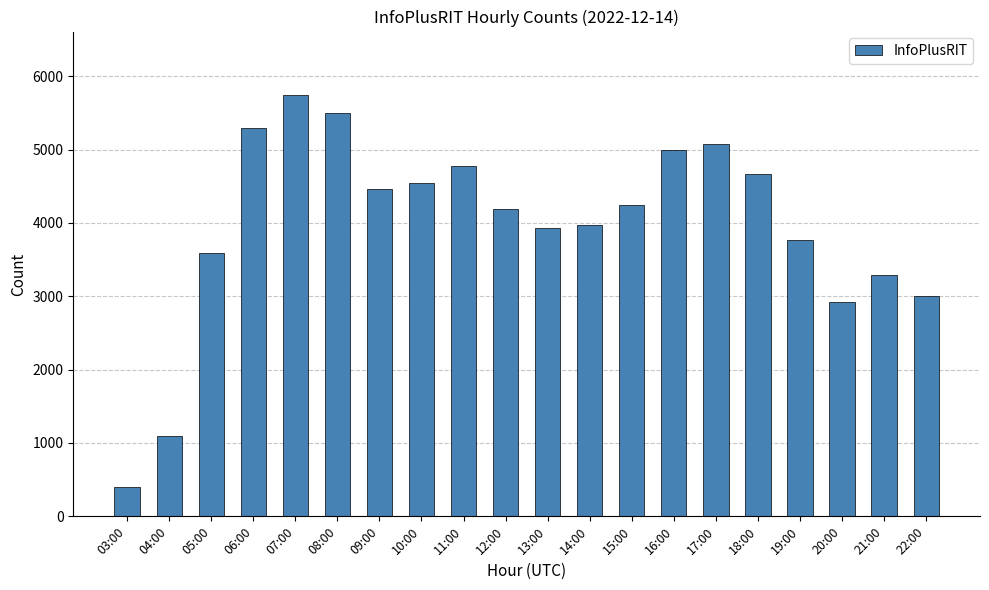

Reading left to right, what are all the values shown in this chart?

396	1092	3583	5295	5746	5498	4456	4548	4778	4196	3933	3965	4242	4995	5074	4666	3766	2916	3290	3000